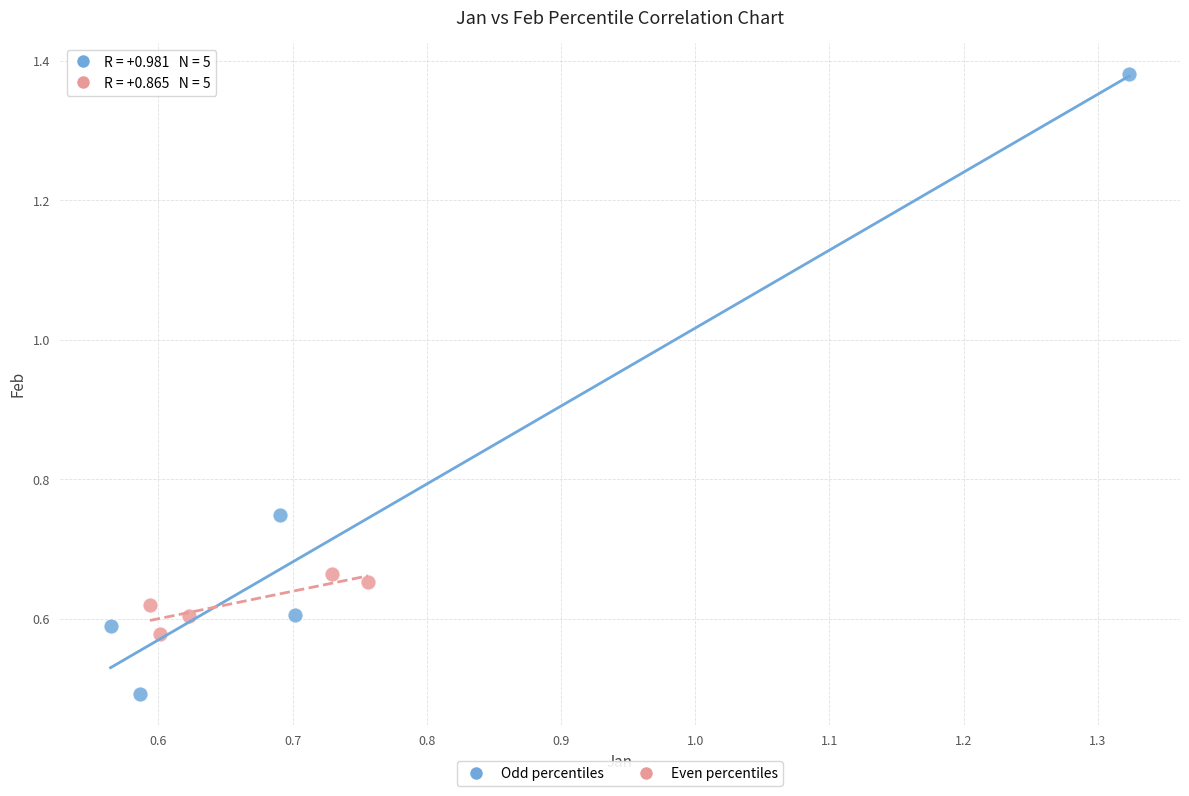

Which series has the largest Y range (max minus min)?

Odd percentiles